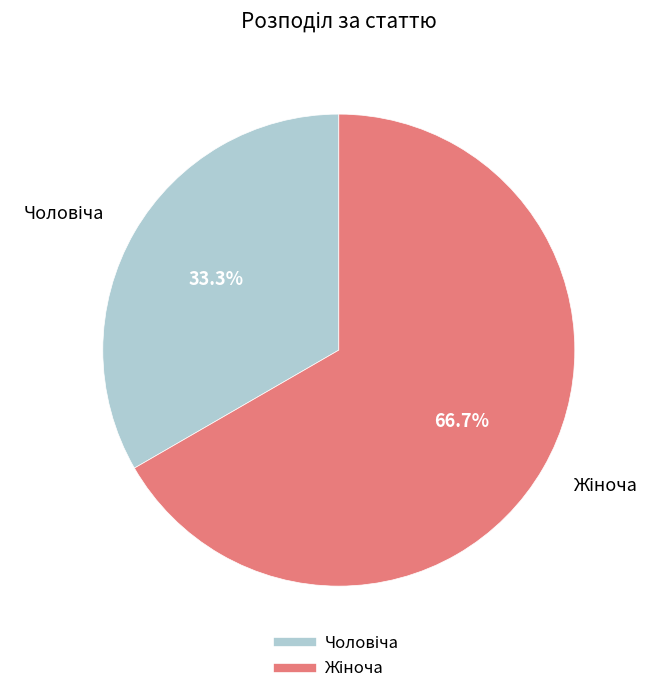

Is there any slice that represents more than half of the pie?

Yes